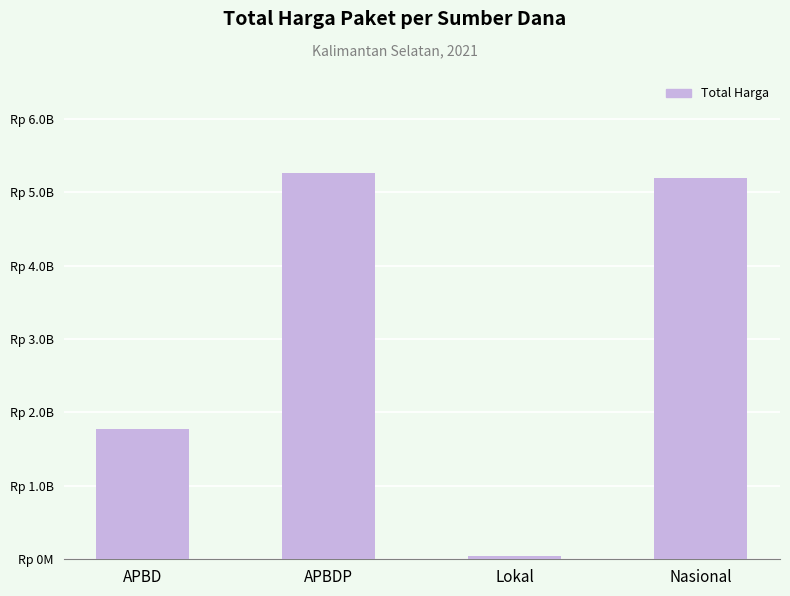

What is the greatest value displayed?

5266388740